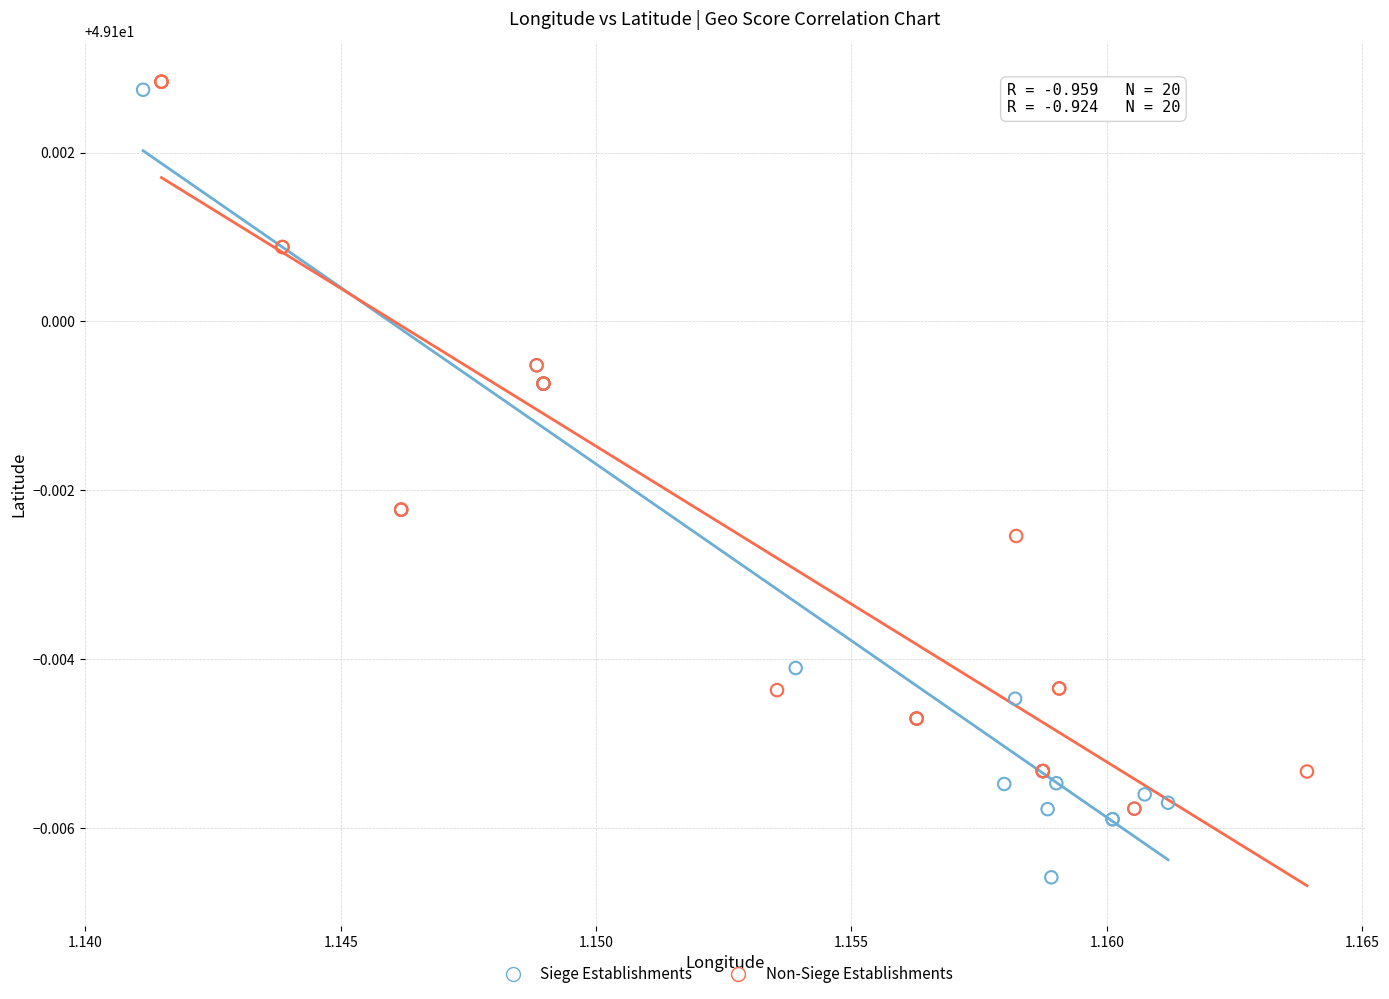

Which series has the widest spread of Y values?

Siege Establishments